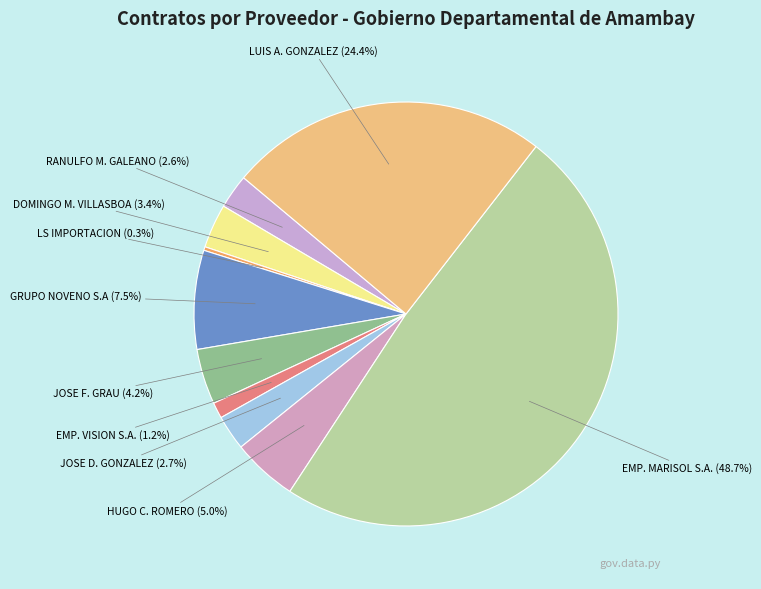

To the nearest percent, what is the difference between the largest and smallest slice percentages?

48%